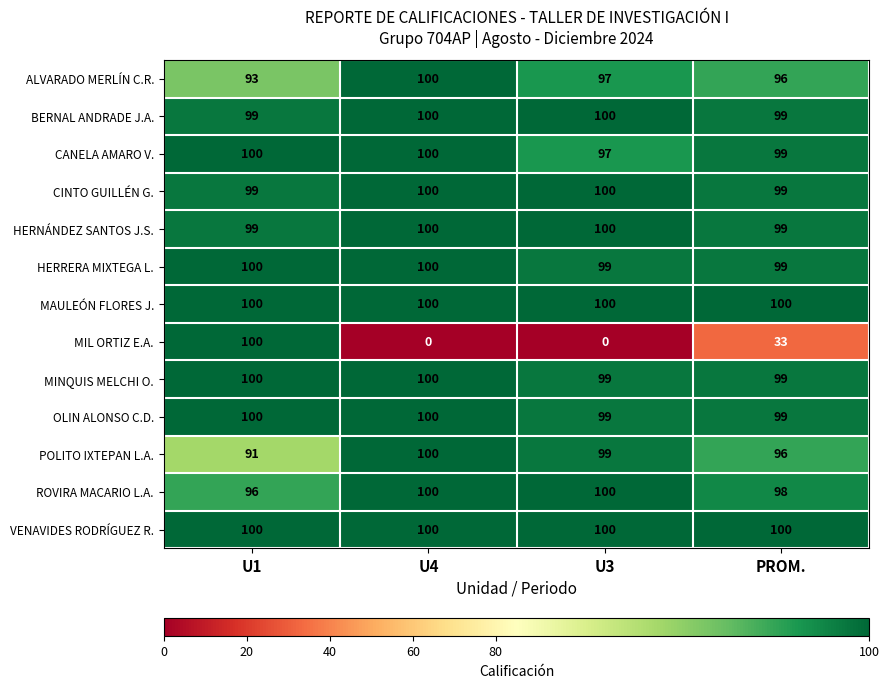

What is the maximum value for MIL ORTIZ E.A.?

100